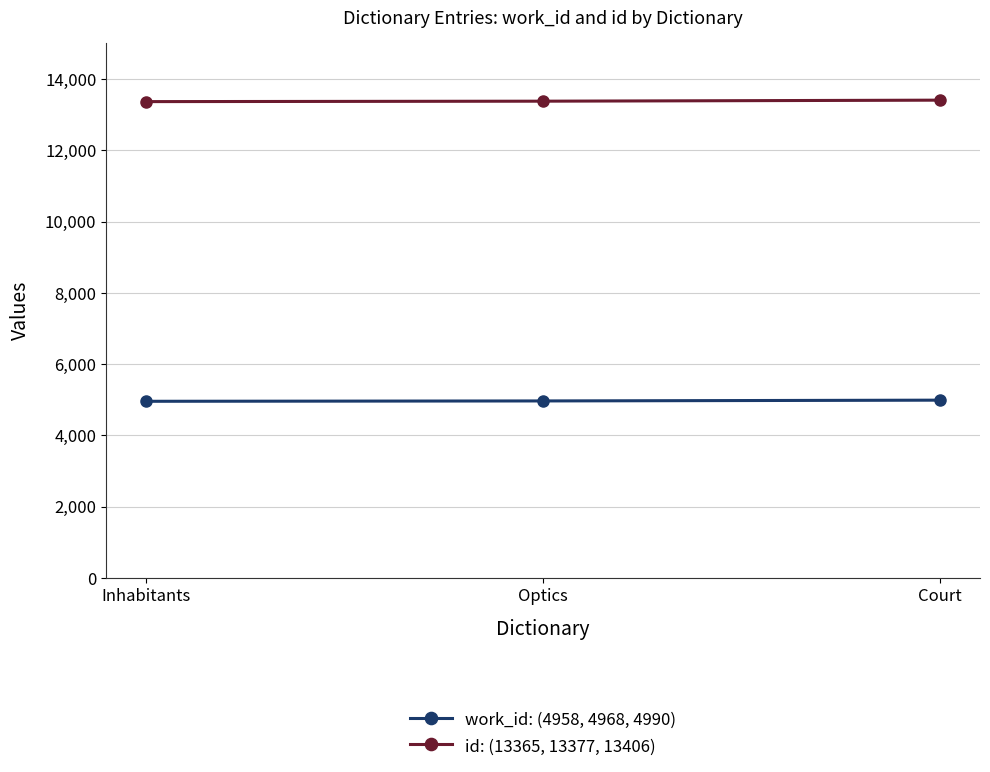

What is the difference between the highest and lowest values at Court?

8416